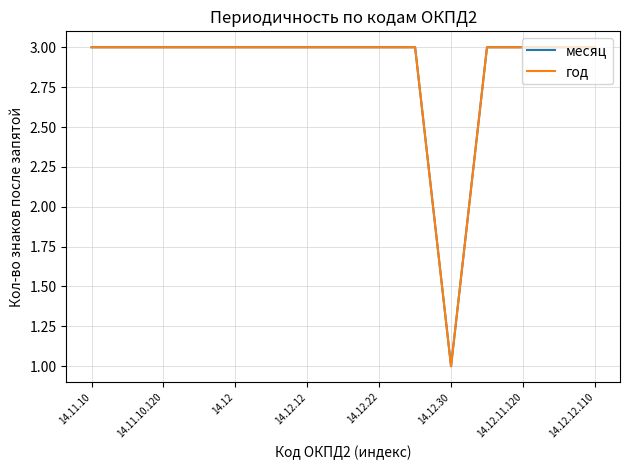

True or false: год and месяц cross at least once.

False